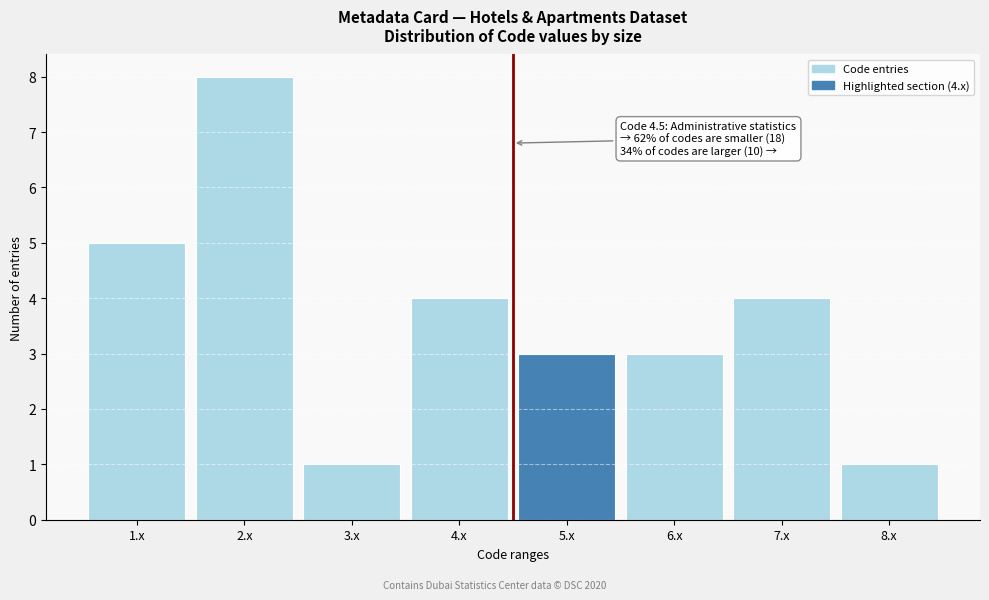

Over which range of the x-axis is the bar tallest?

1.5 to 2.5